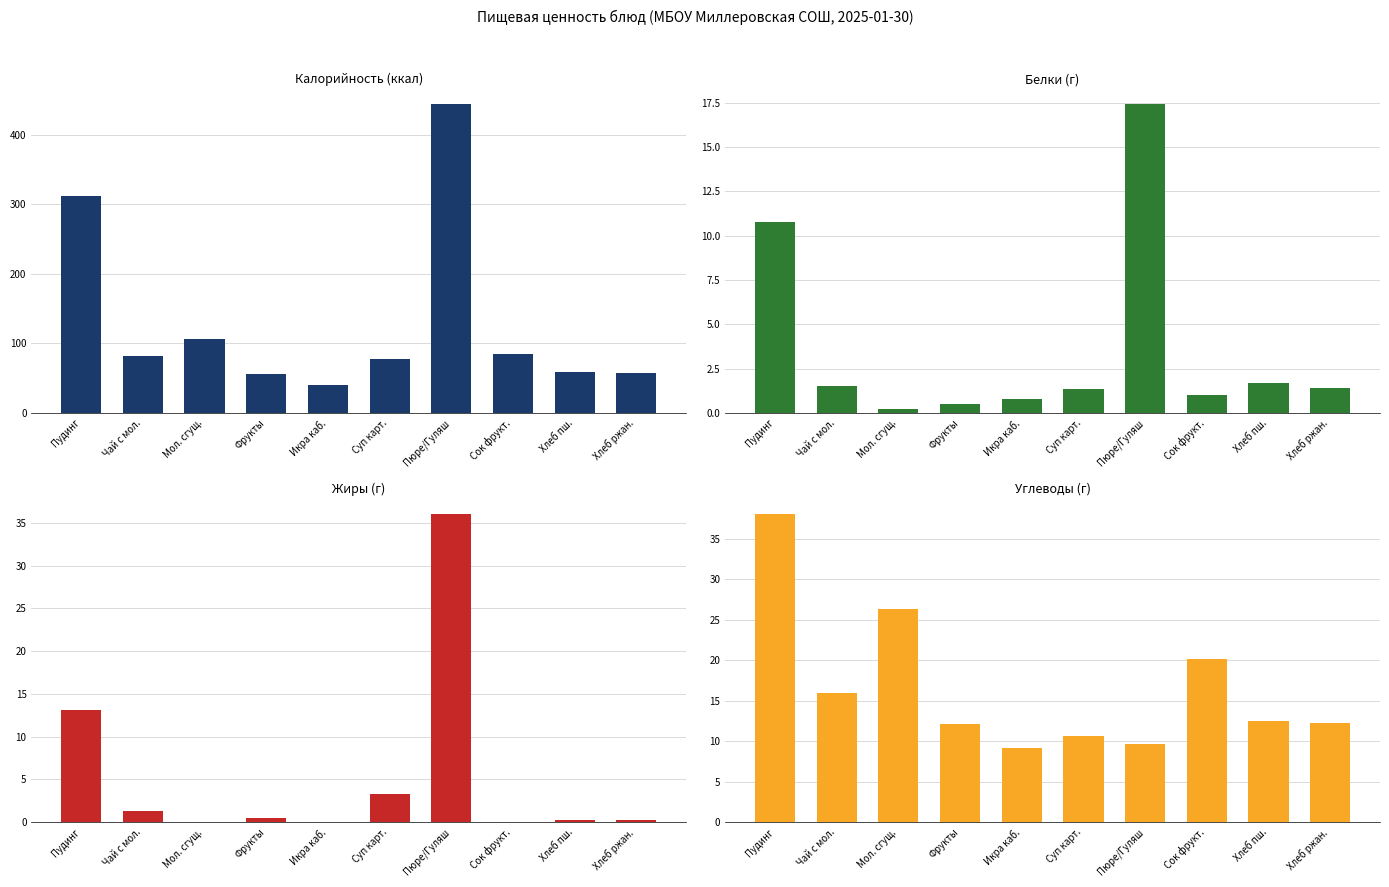

Count the number of data series in this chart.

4